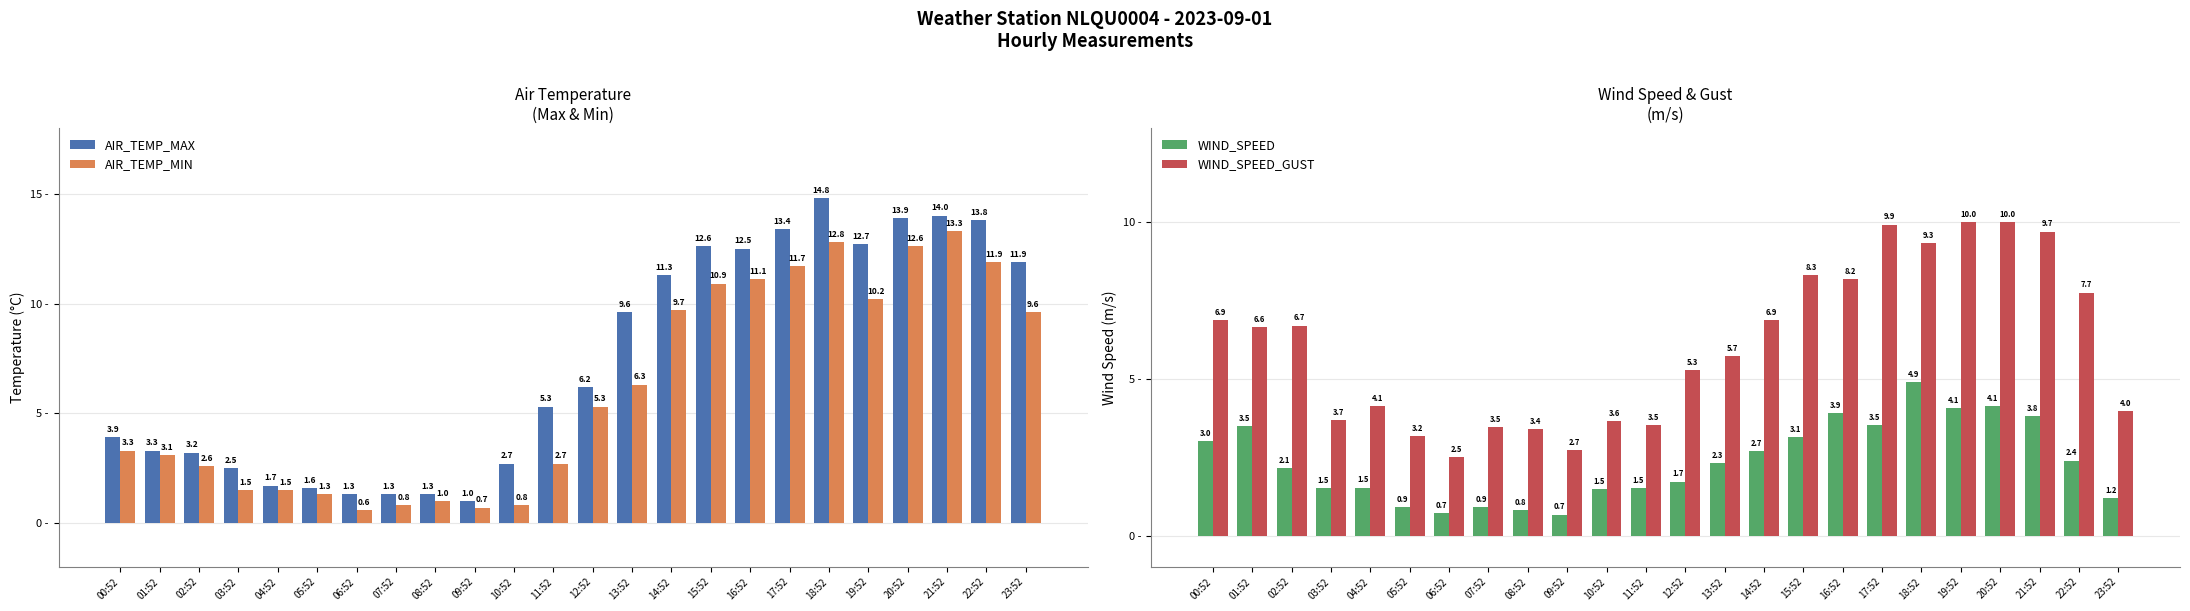

What is the difference between the maximum and second lowest values in the WIND_SPEED series?

4.2